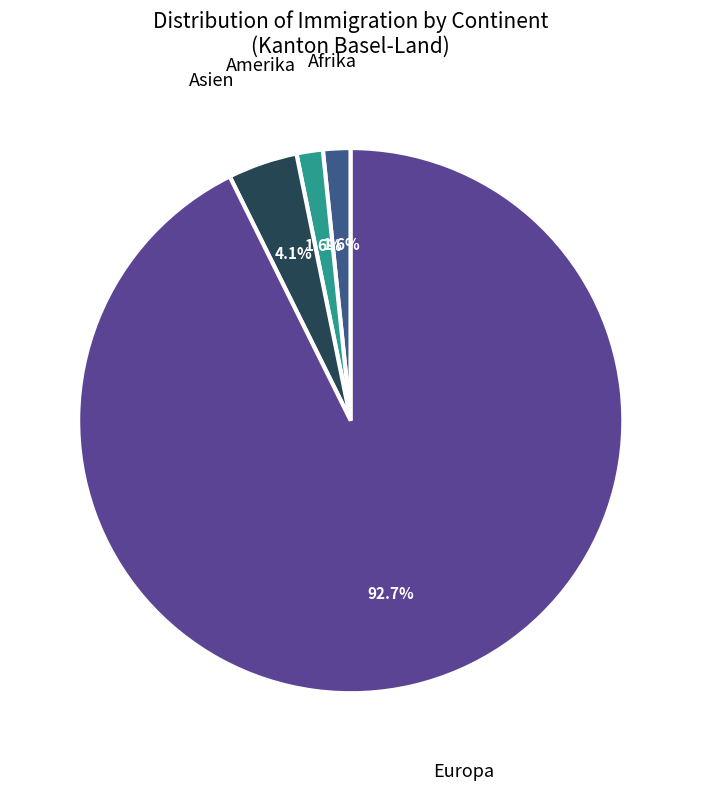

Which category has the smallest portion of the pie?

Amerika